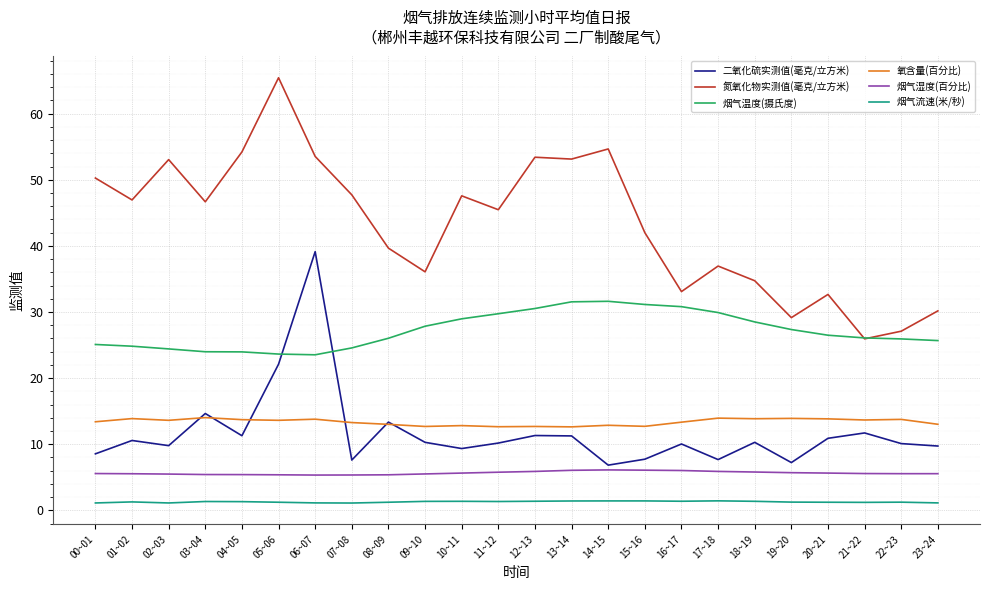

What position from the right is 04~05?

20